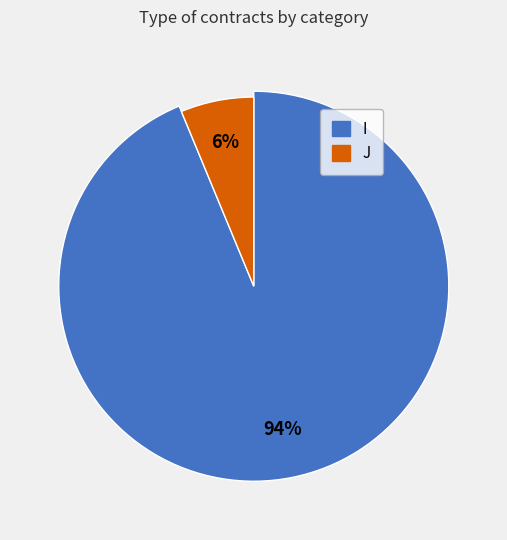

How many slices are in this pie chart?

2